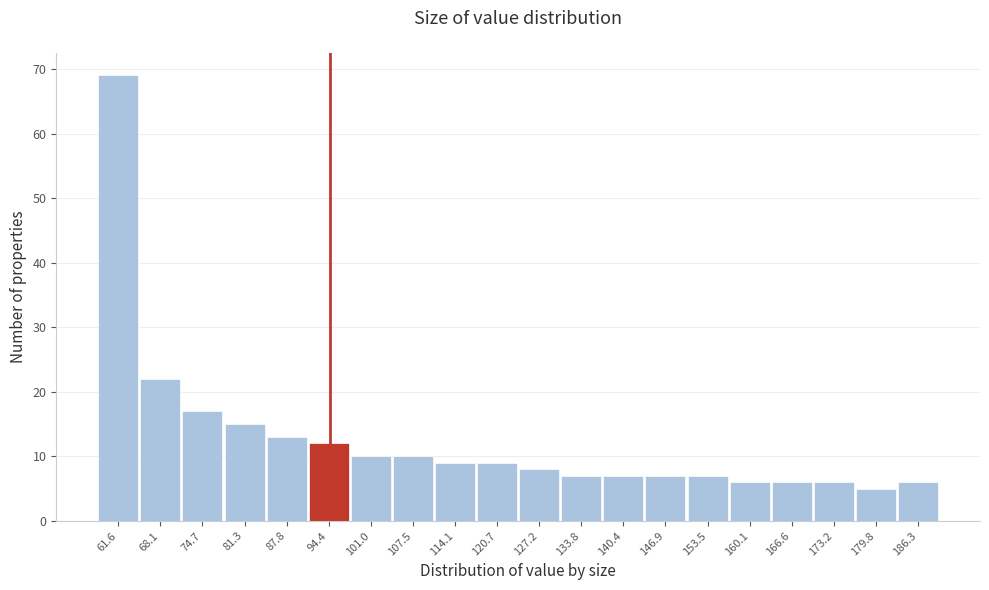

Reading right to left, list all the values displayed in this chart.

186.3=6	179.8=5	173.2=6	166.6=6	160.1=6	153.5=7	146.9=7	140.4=7	133.8=7	127.2=8	120.7=9	114.1=9	107.5=10	101.0=10	94.4=12	87.8=13	81.3=15	74.7=17	68.1=22	61.6=69